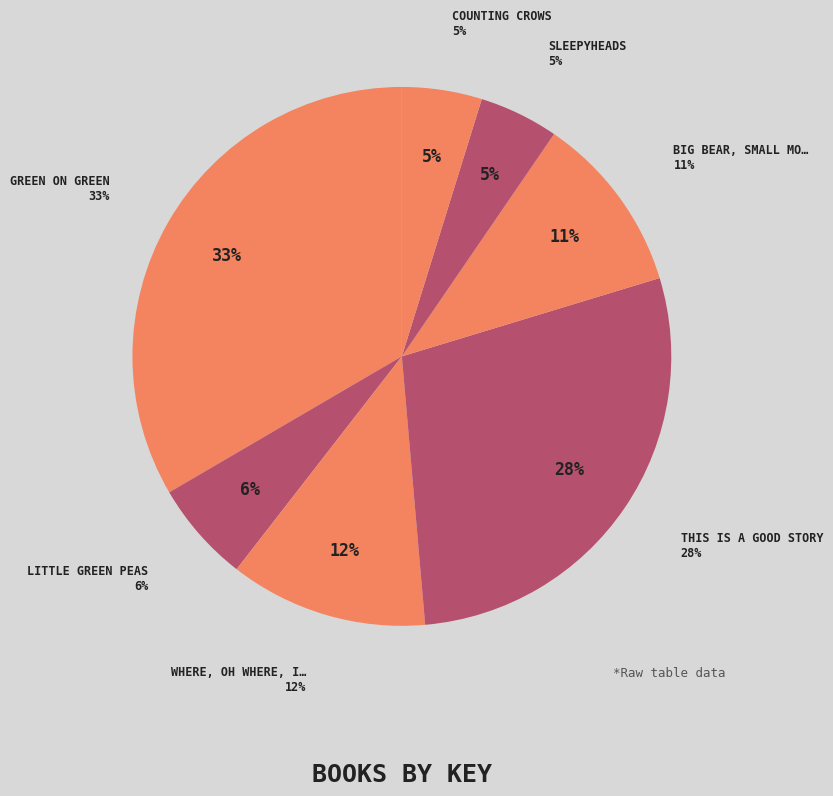

Does Big Bear, Small Mouse represent more than half of the total?

No